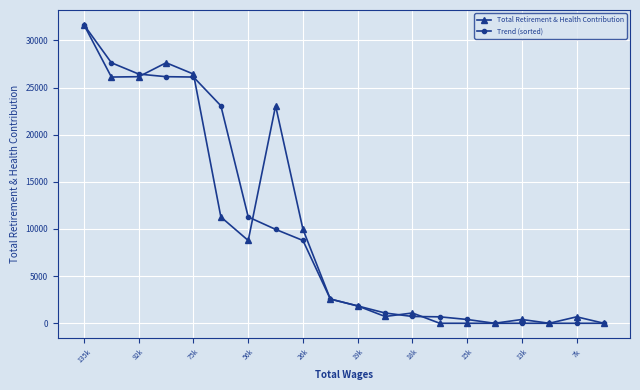

What is the difference between the second highest and minimum values in the Total Retirement & Health Contribution series?

27633